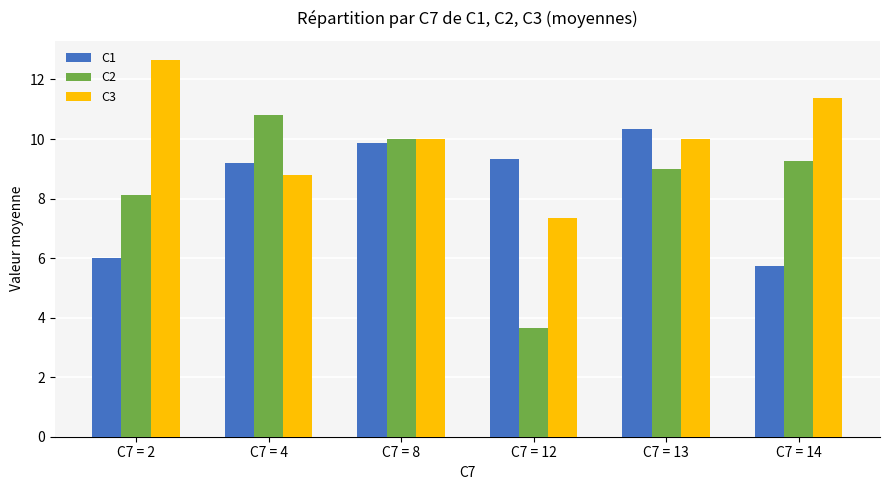

What is the difference between the second highest and second lowest values in the C2 series?

1.9